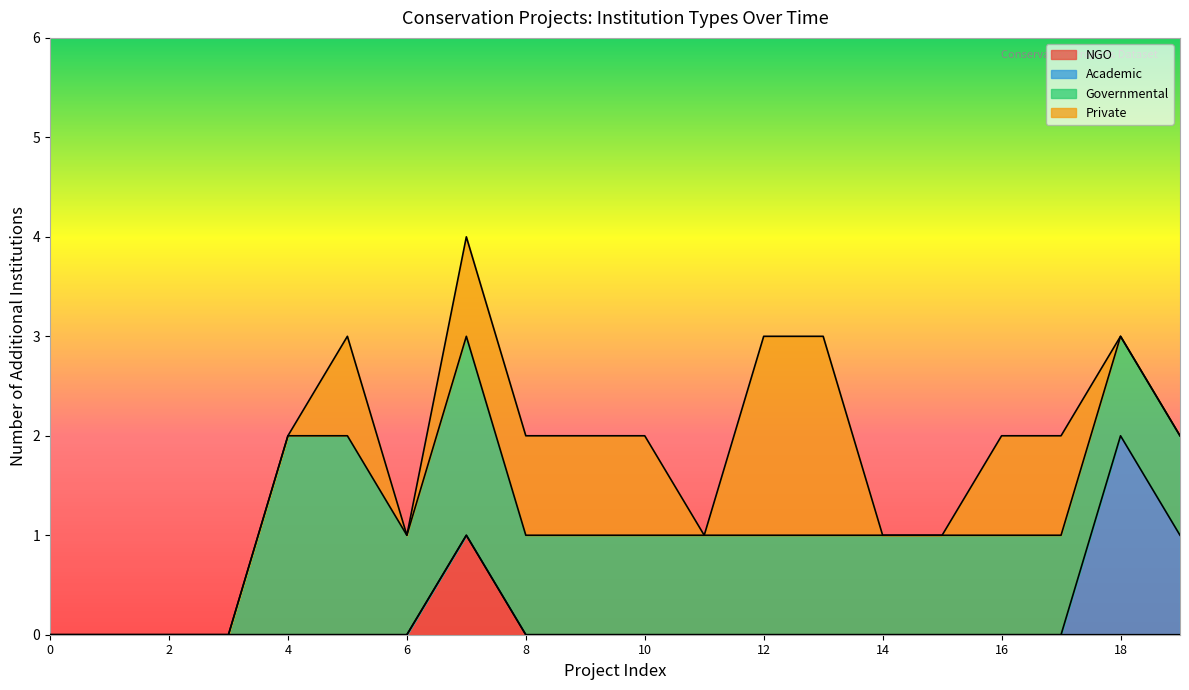

True or false: NGO has a value of 1 at 8.

False